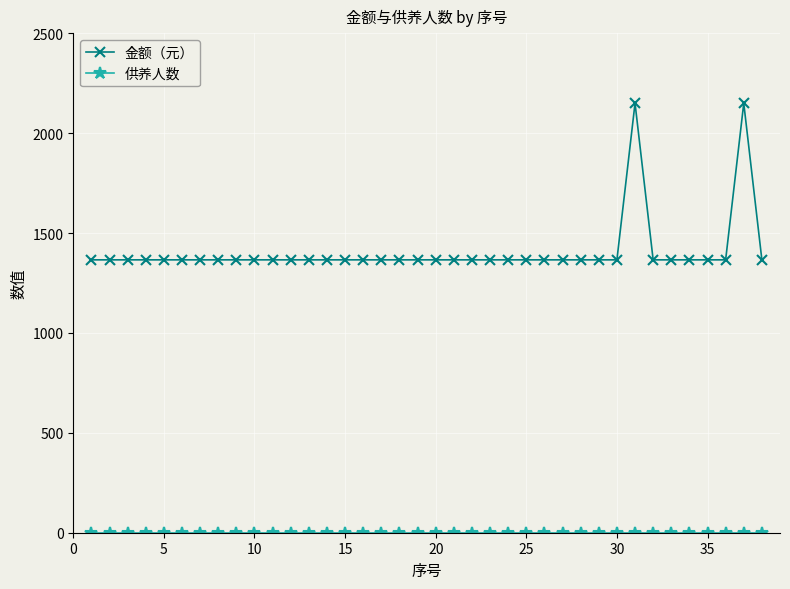

Which series has the widest spread of values?

金额（元）